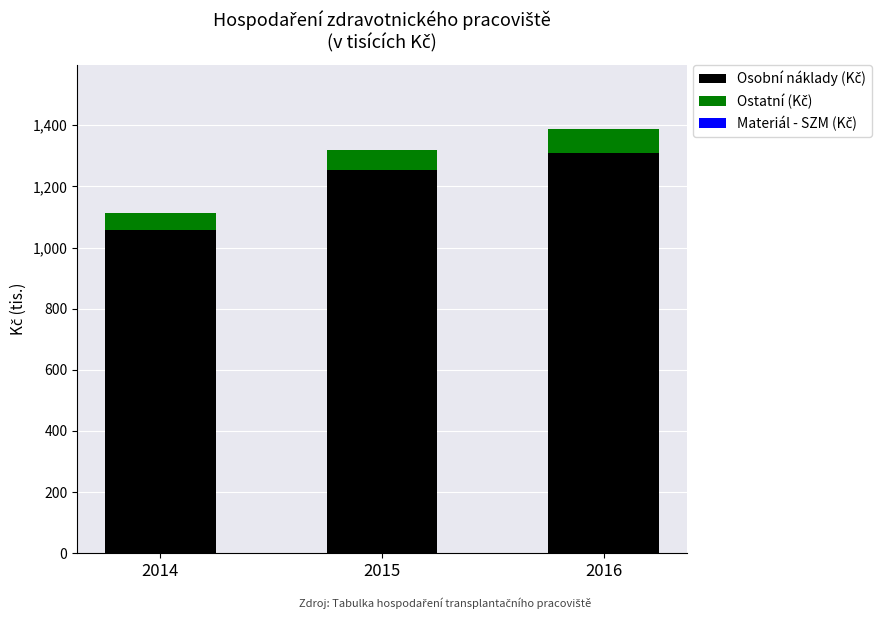

At which category is the sum across all series the highest?

2016